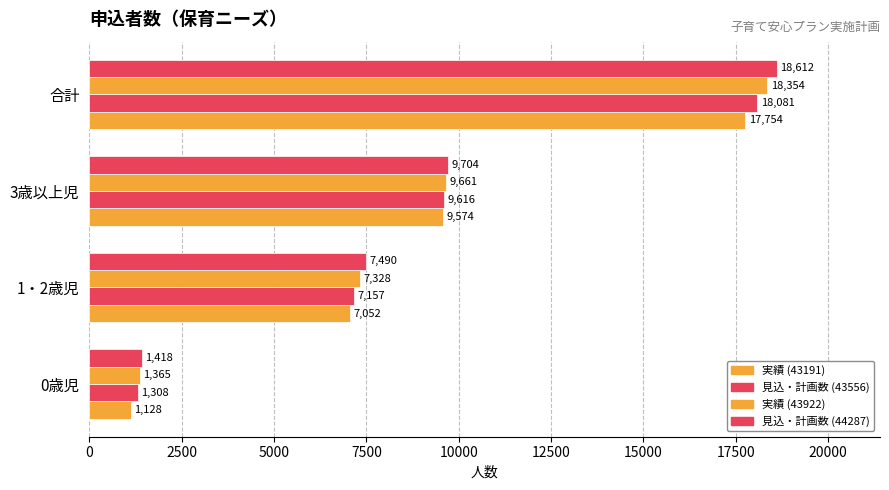

Which series has the widest spread of values?

見込・計画数 (44287)